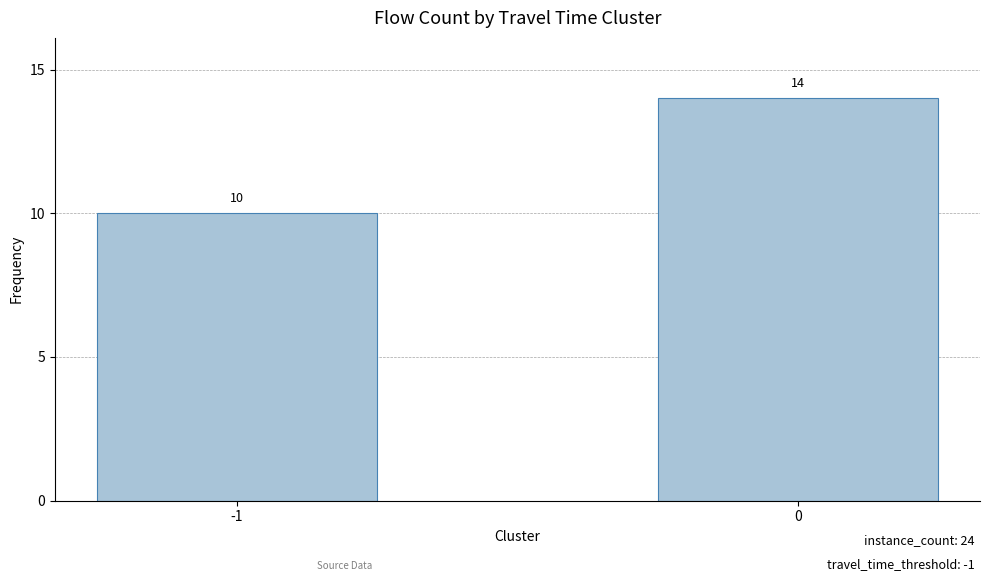

List the labels in order of value, largest first.

0, -1